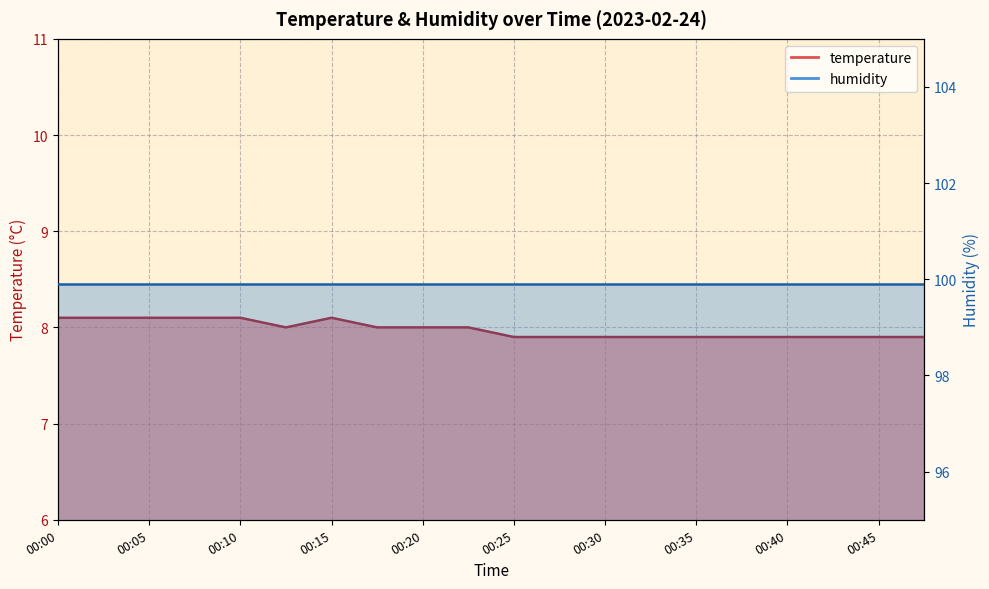

What is the sum of all values?

159.6